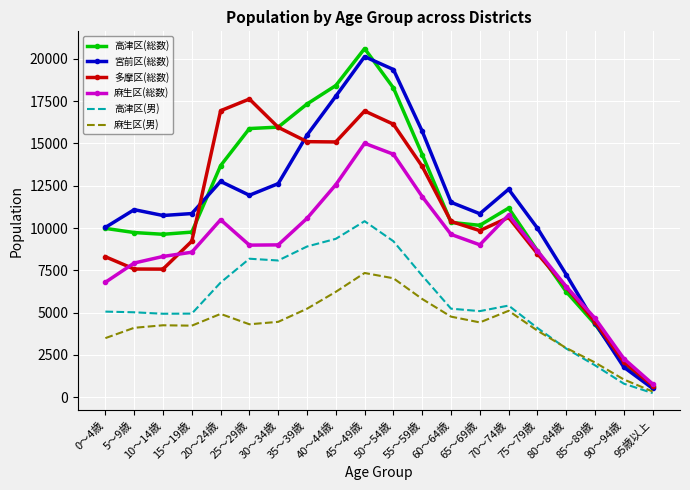

Where does the 多摩区(総数) series first go above 10390?

20～24歳